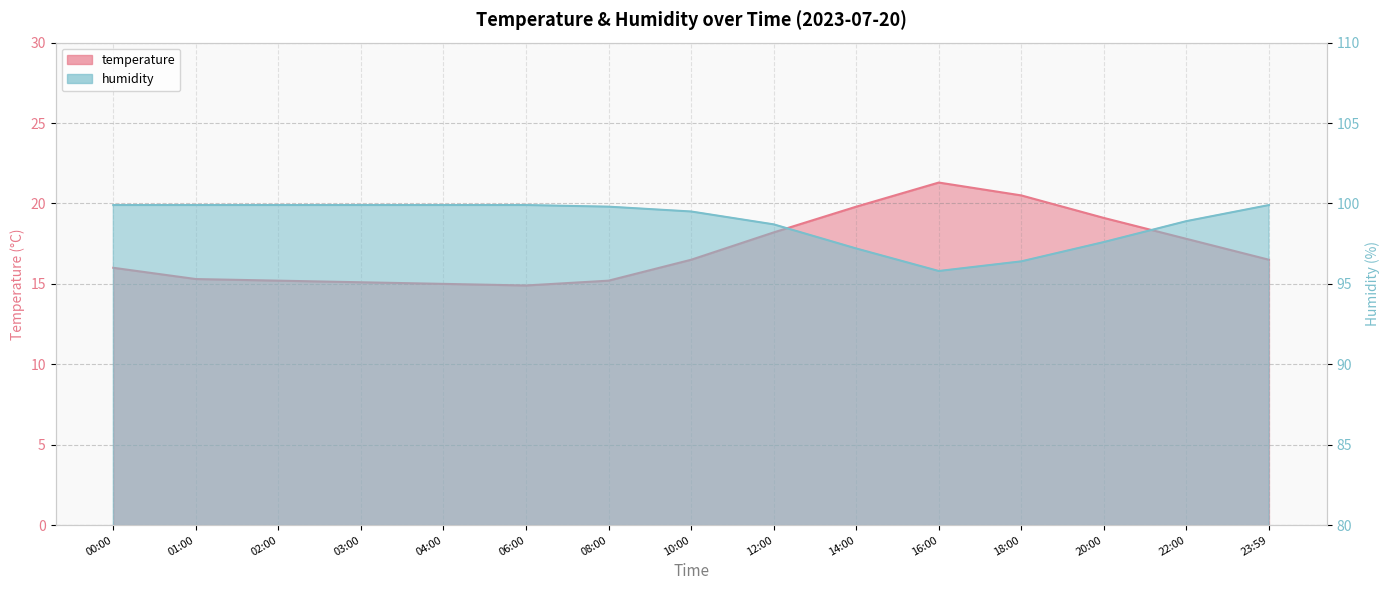

At which category is the sum across all series the highest?

16:00